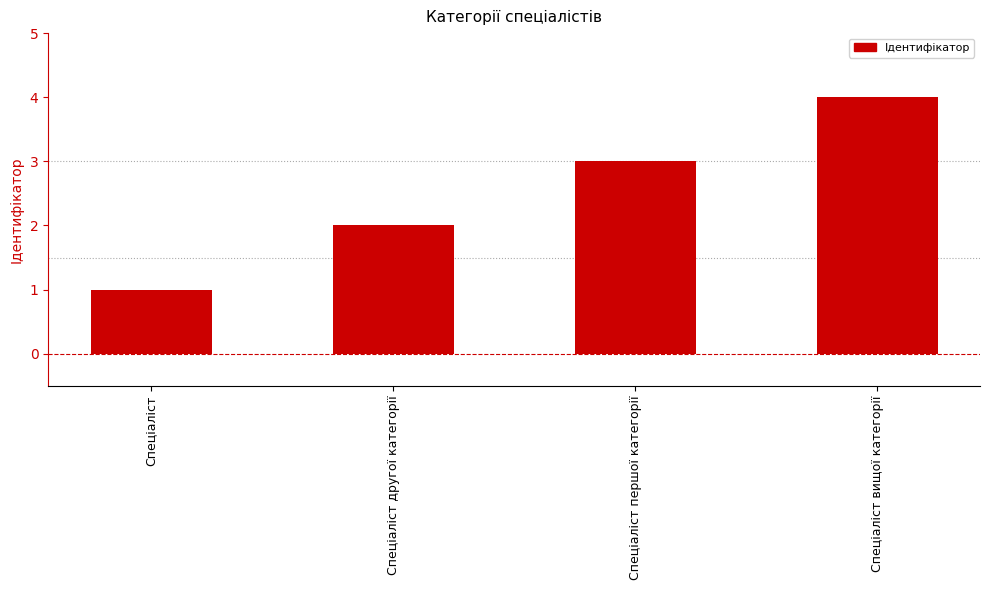

Are the bars grouped side by side (vs. stacked)?

No